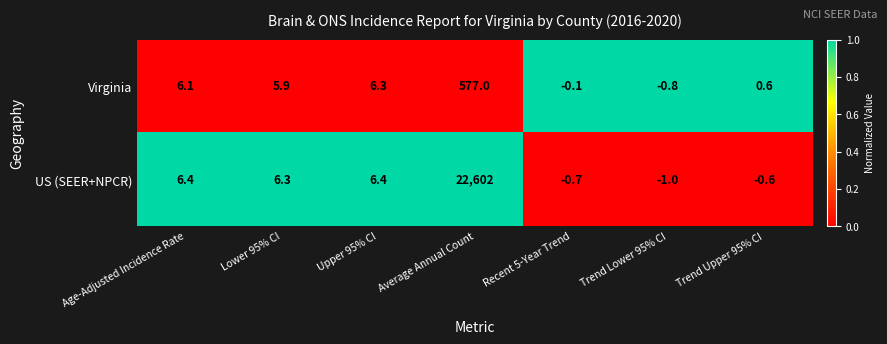

How many values in the US (SEER+NPCR) series are below 6?

3